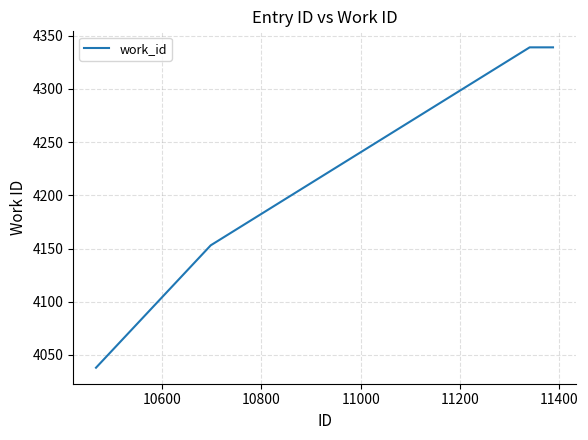

What is the difference between the maximum and minimum values?

301